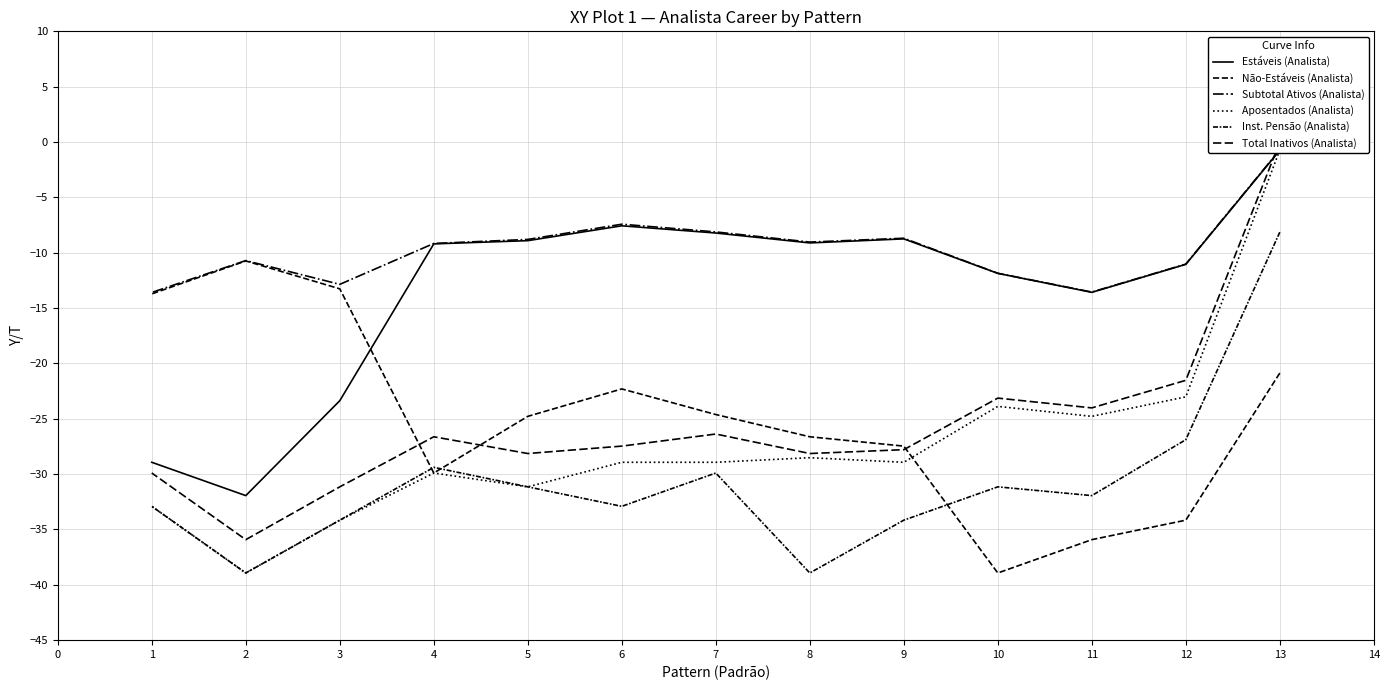

What is the difference between the Inst. Pensão (Analista) values at 9 and 8?

4.8